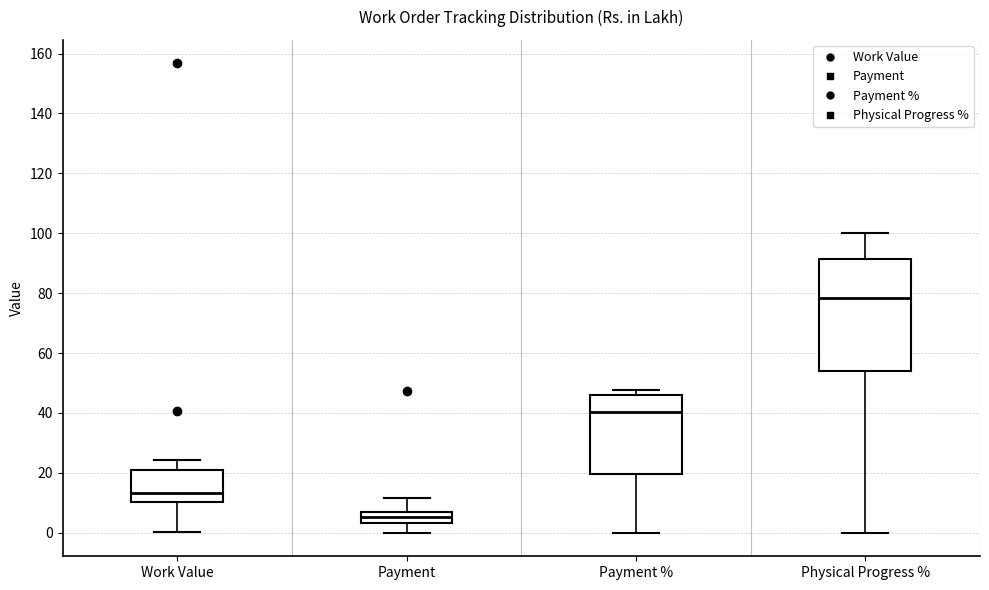

Which box has the highest median line?

Physical Progress %